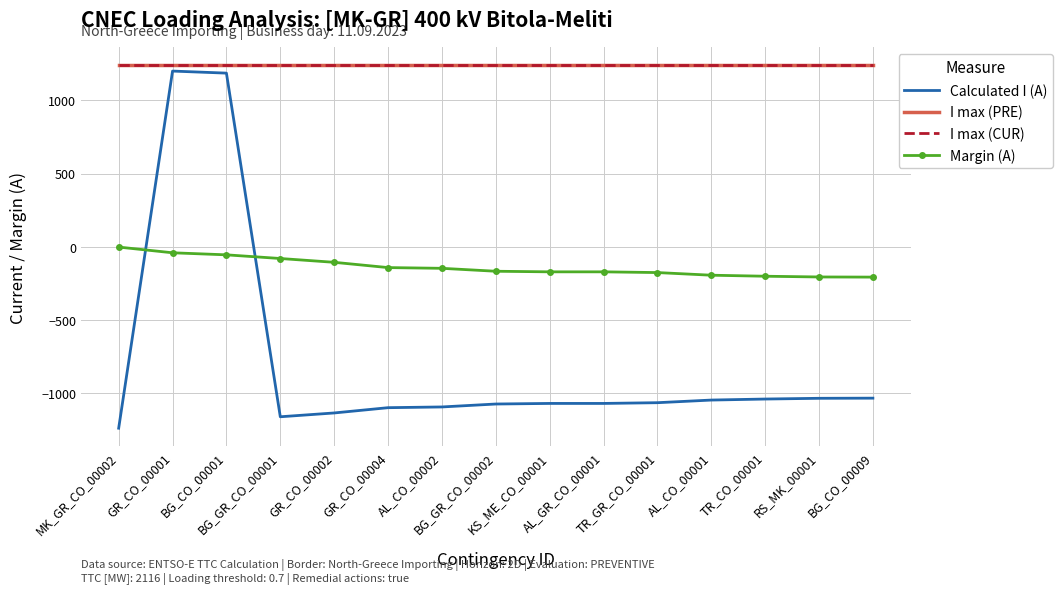

Which category has the lowest value across all series?

MK_GR_CO_00002